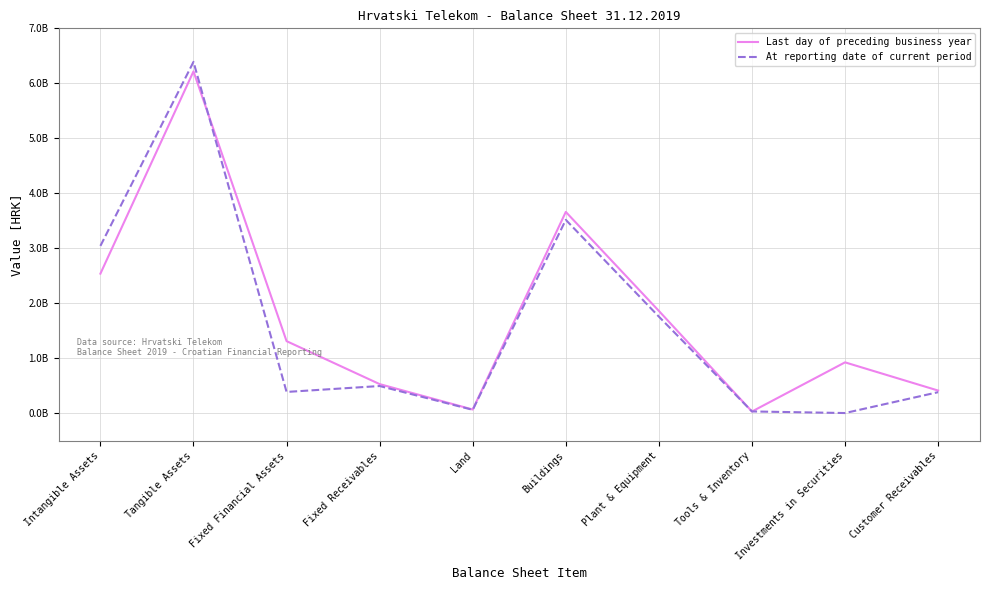

True or false: At reporting date of current period has a value of 4682722 at Investments in Securities.

True